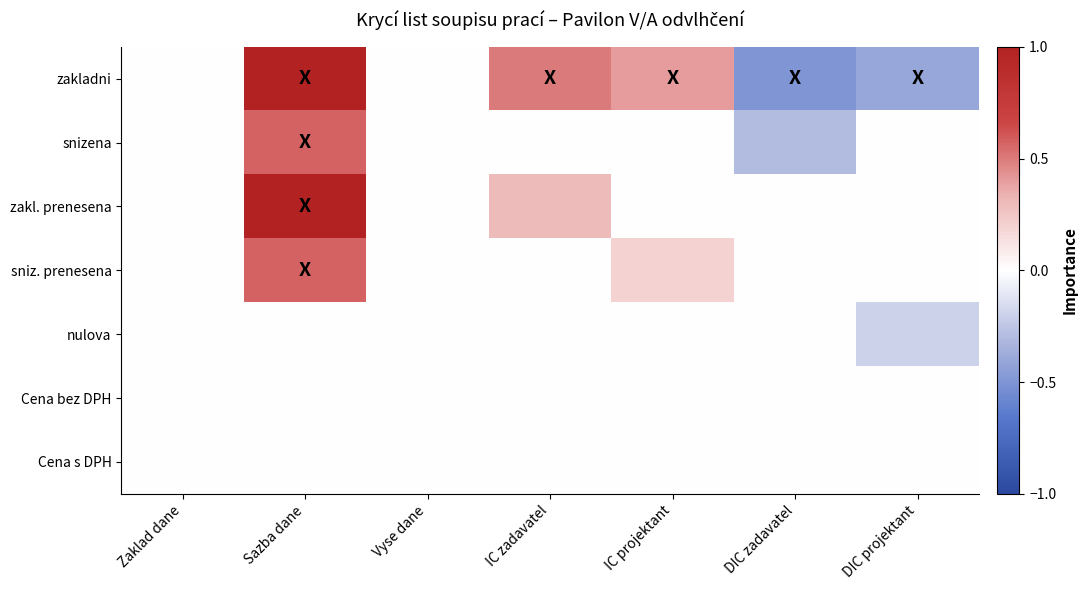

What is the greatest value displayed?

1.0